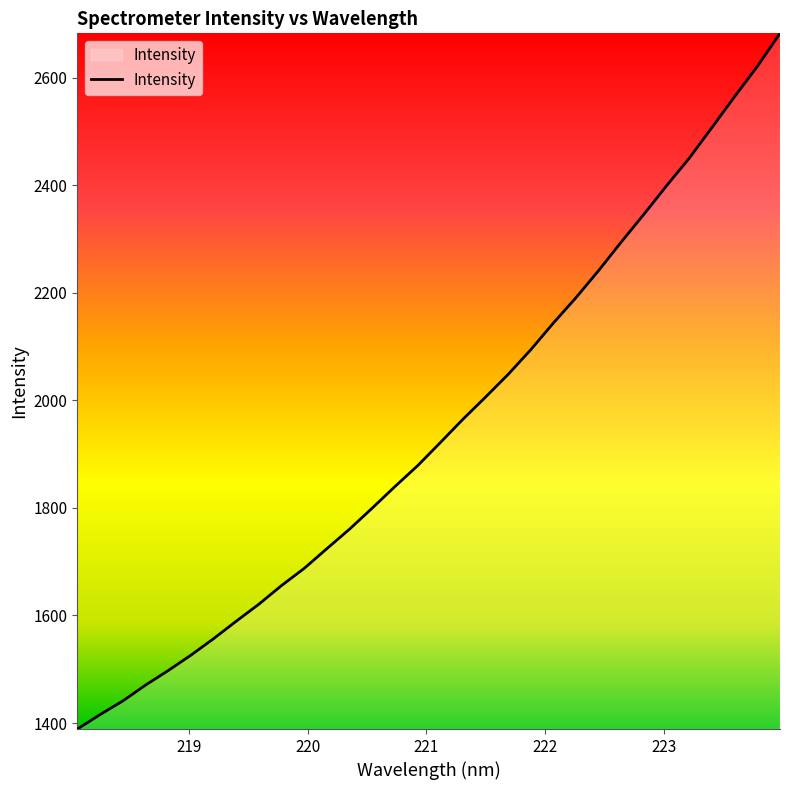

What is the greatest value displayed?

2682.3